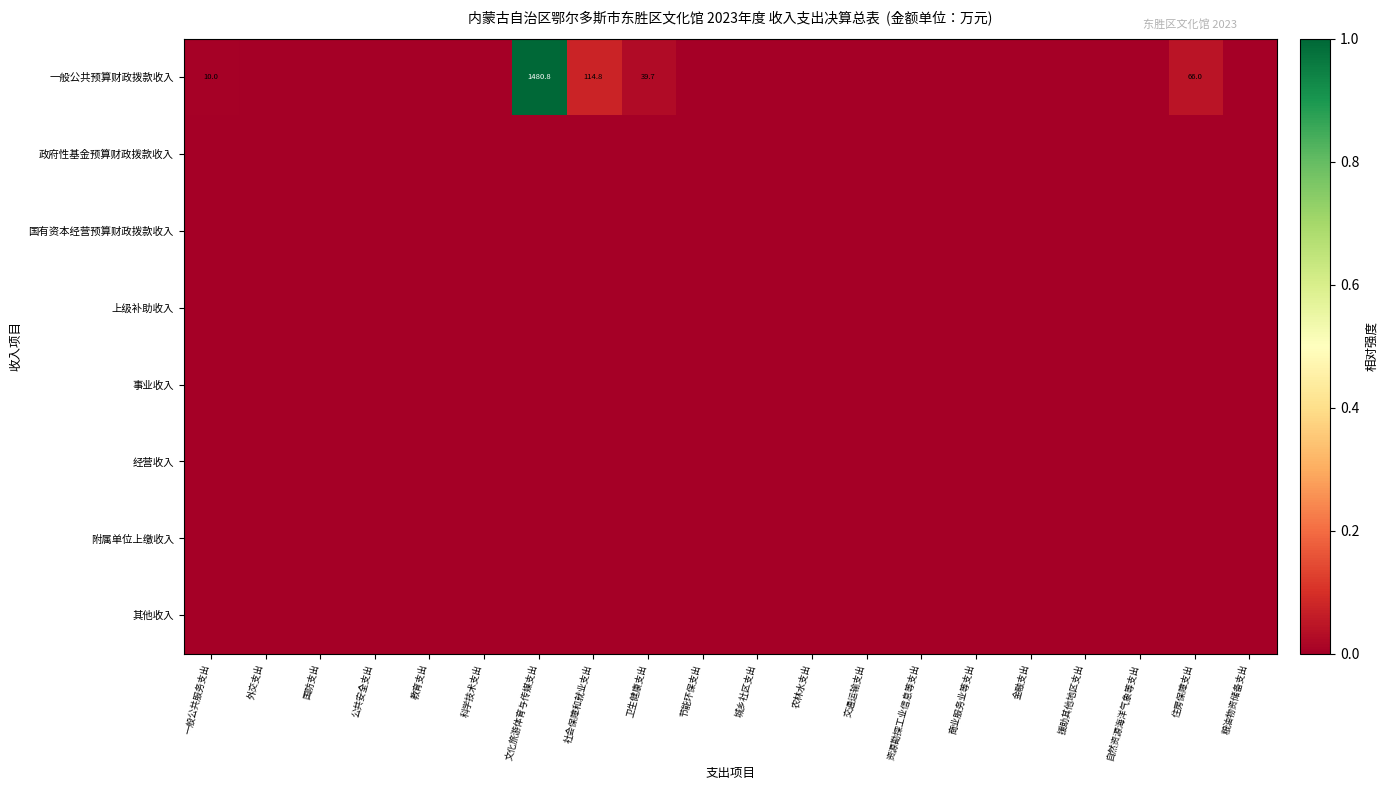

Which series has the widest spread of values?

一般公共预算财政拨款收入